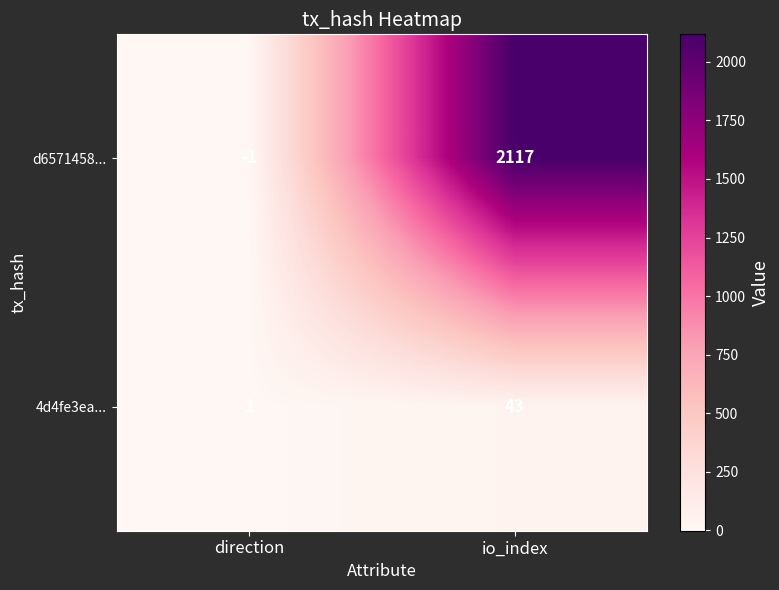

True or false: d6571458... has a value of 2117 at io_index.

True